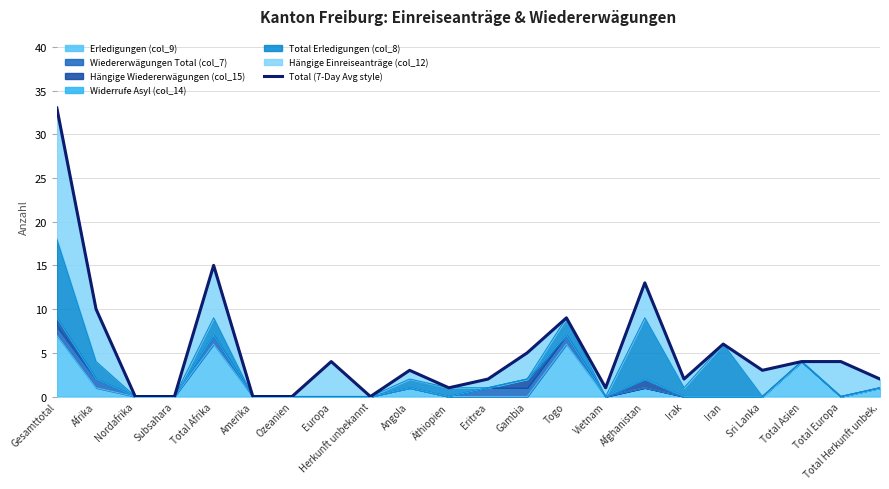

What is the label of the 7th point from the right?

Afghanistan